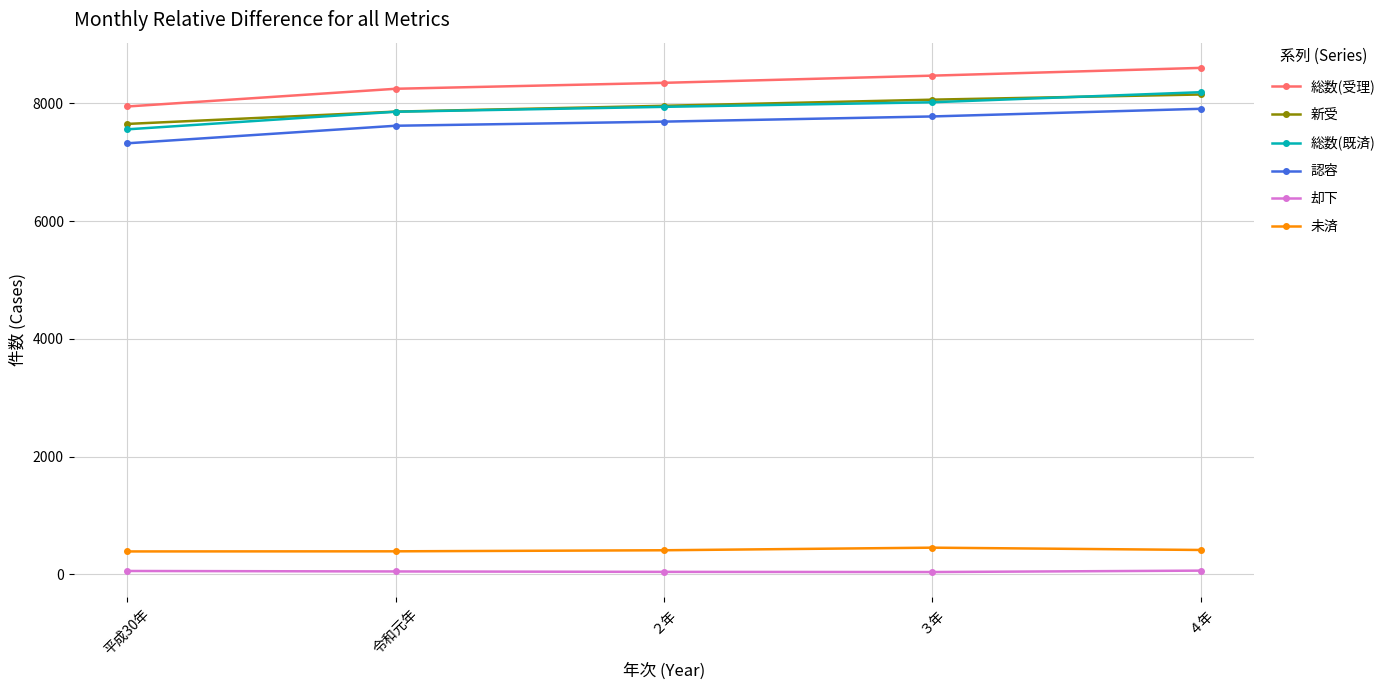

Which series has the widest spread of values?

総数(受理)